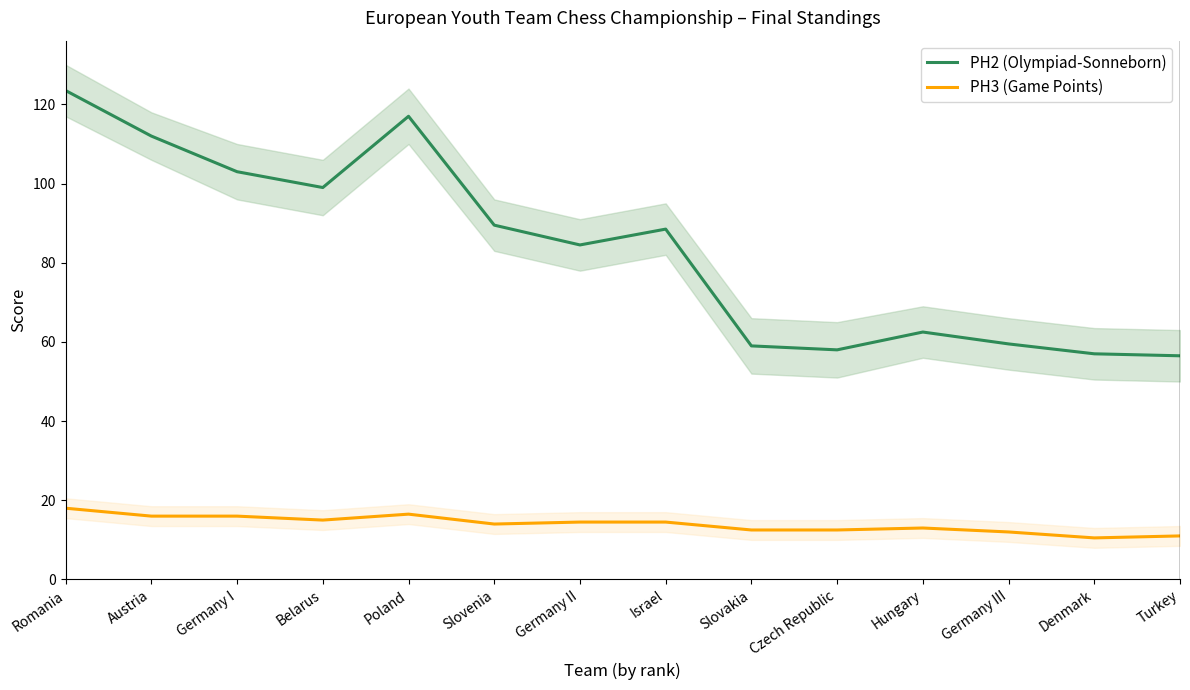

What is the label of the 12th point from the left?

Germany III